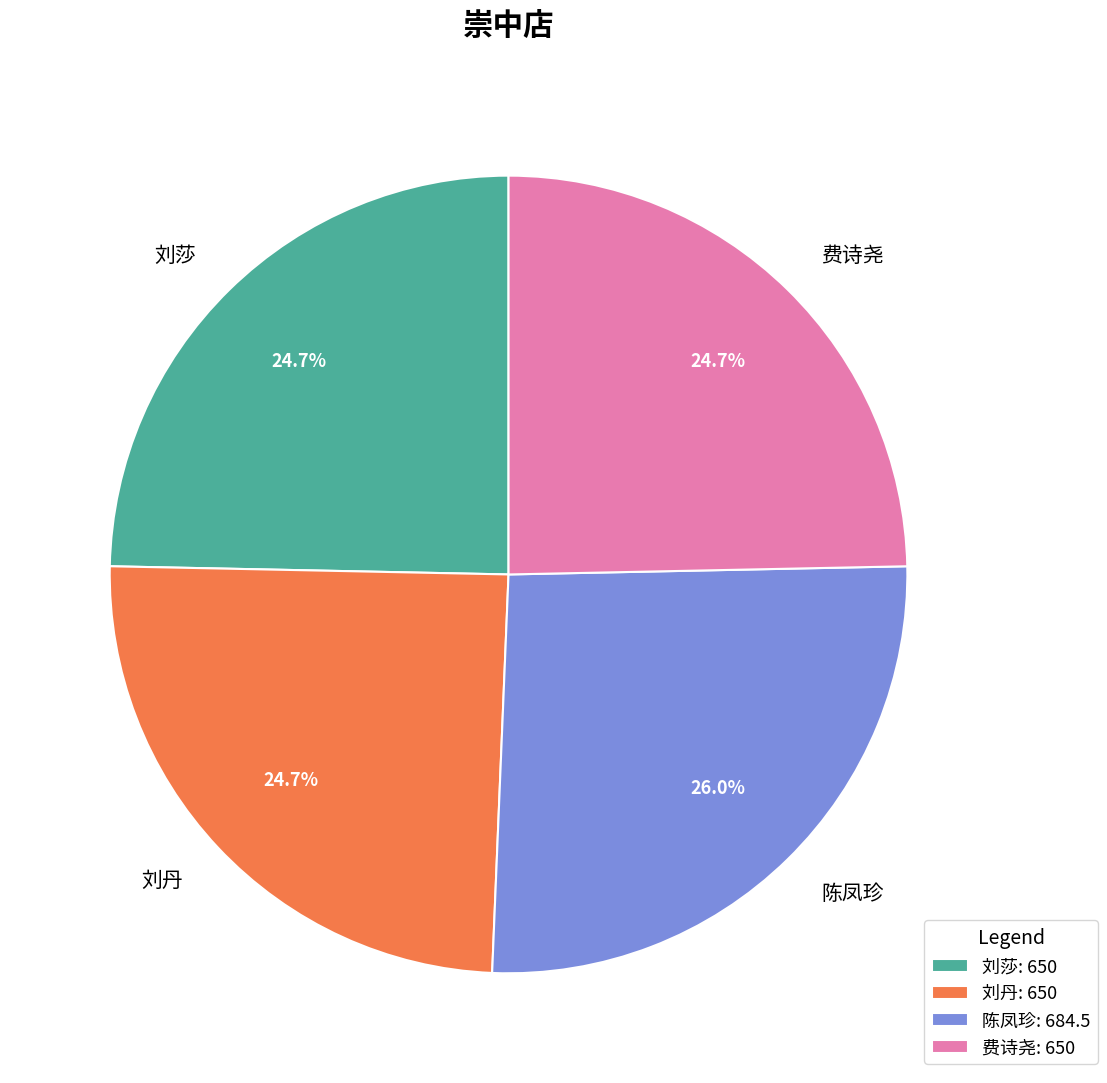

How much of the chart is everything except 刘莎?

75.3%